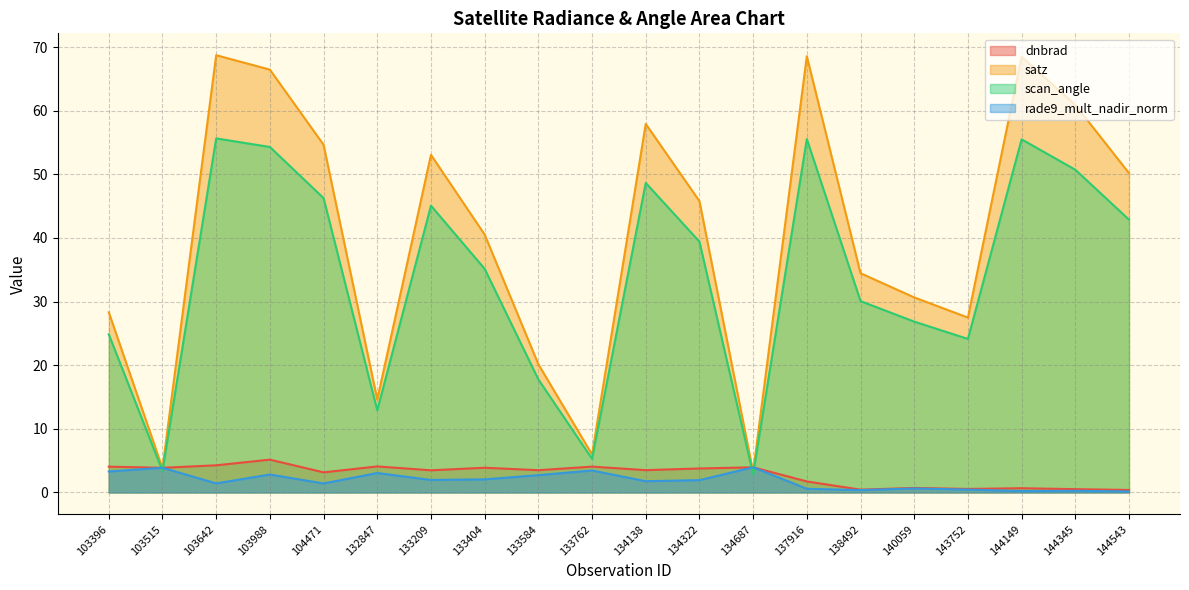

How many lines are shown in the chart?

4